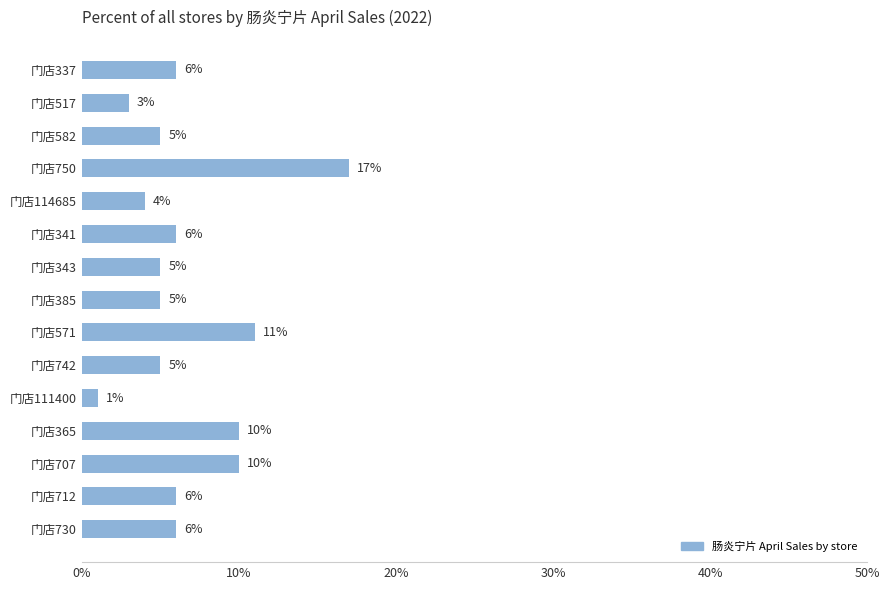

What is the greatest value displayed?

17